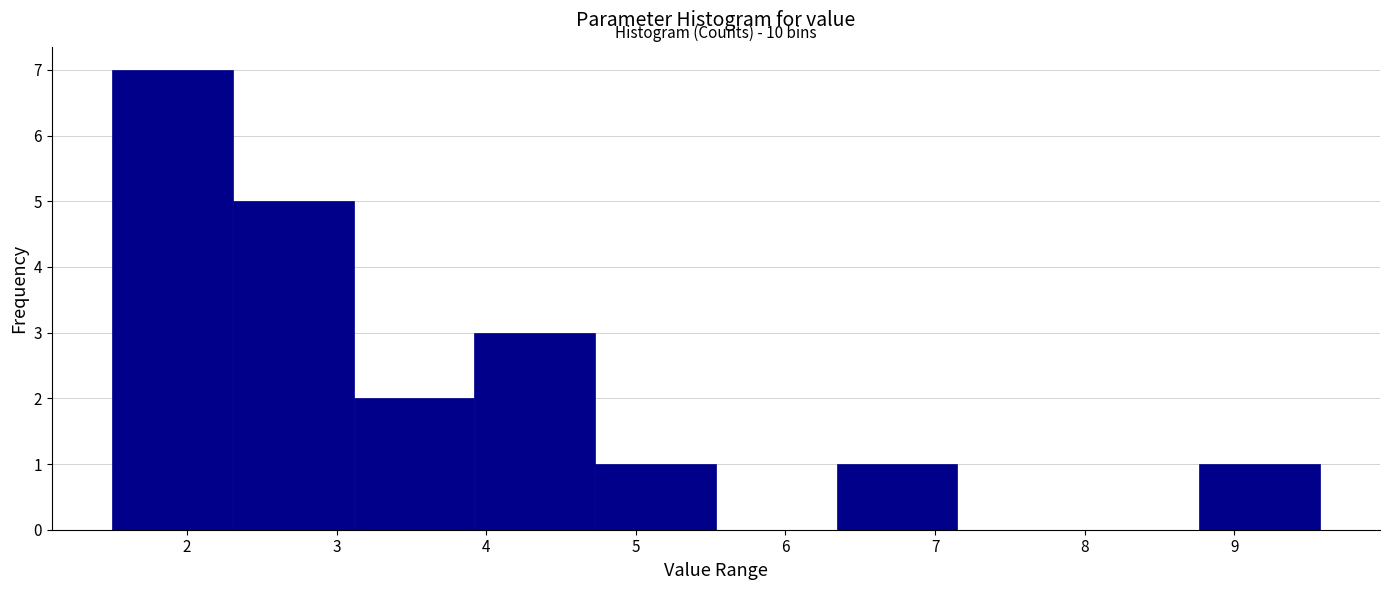

Which range on the x-axis has the tallest bar?

1.5 to 2.3